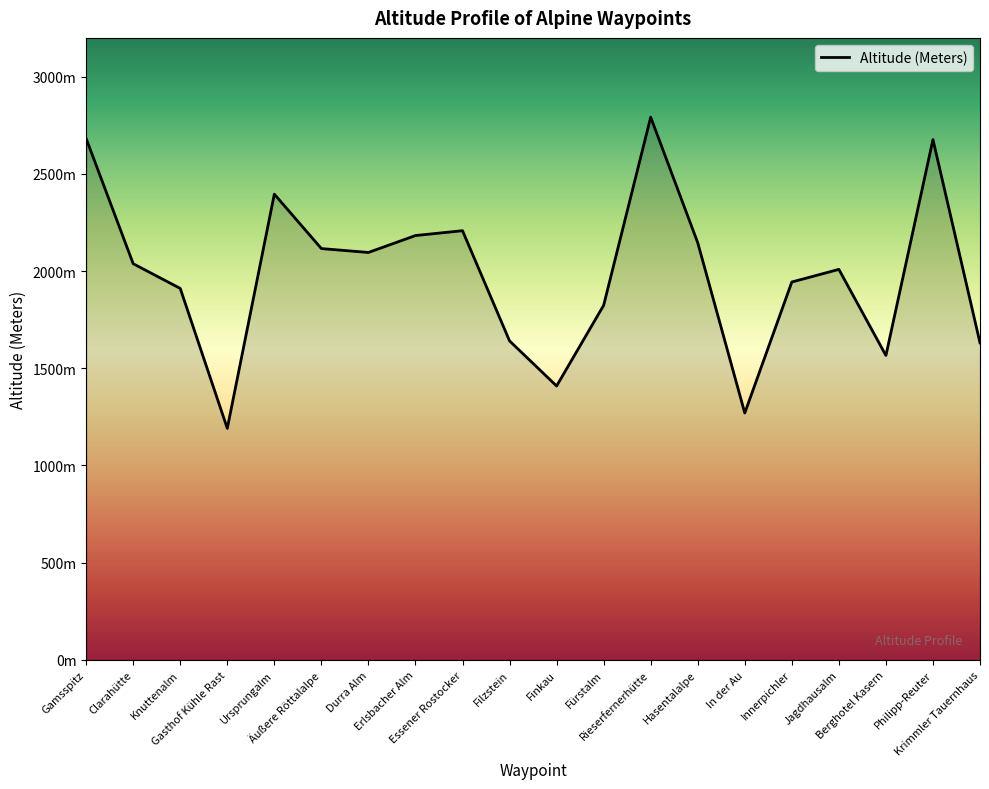

Does the chart have visible grid lines?

No